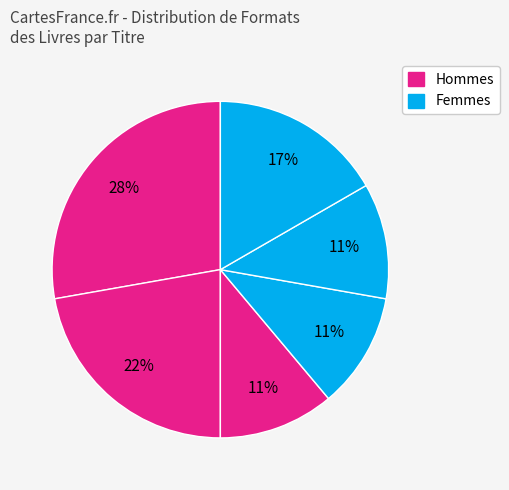

How many segments does this pie chart have?

6